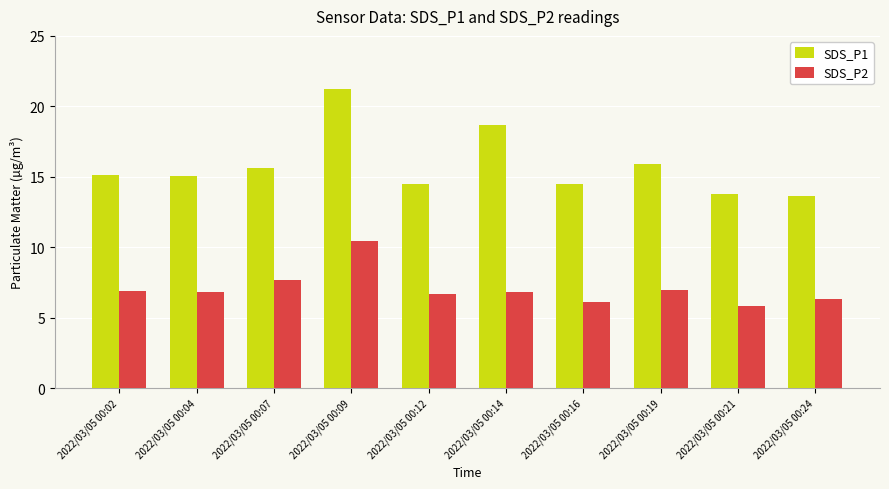

Rank the series at 2022/03/05 00:12 from lowest to highest value.

SDS_P2, SDS_P1